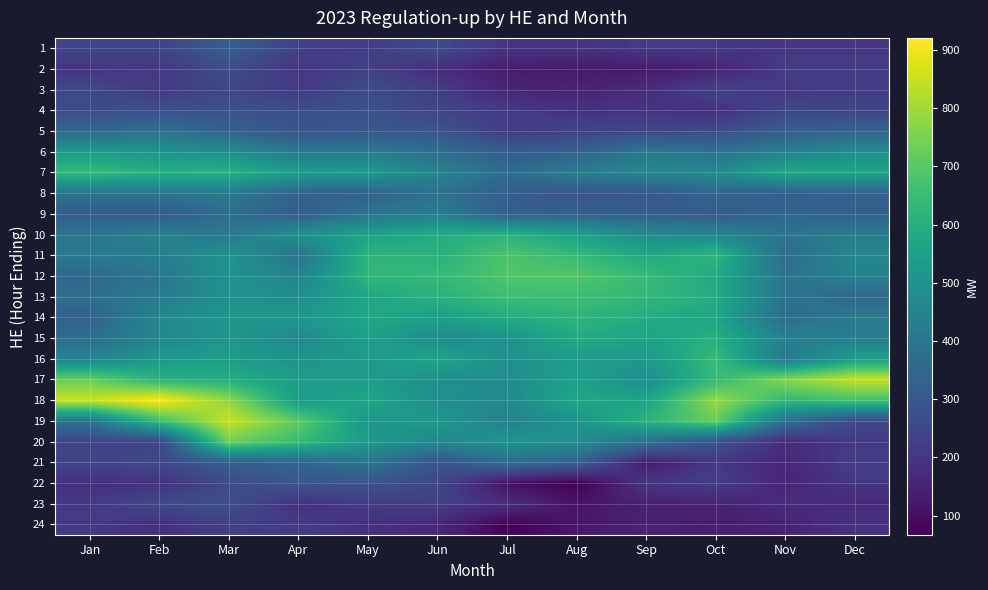

Which series has the largest total across all categories?

18